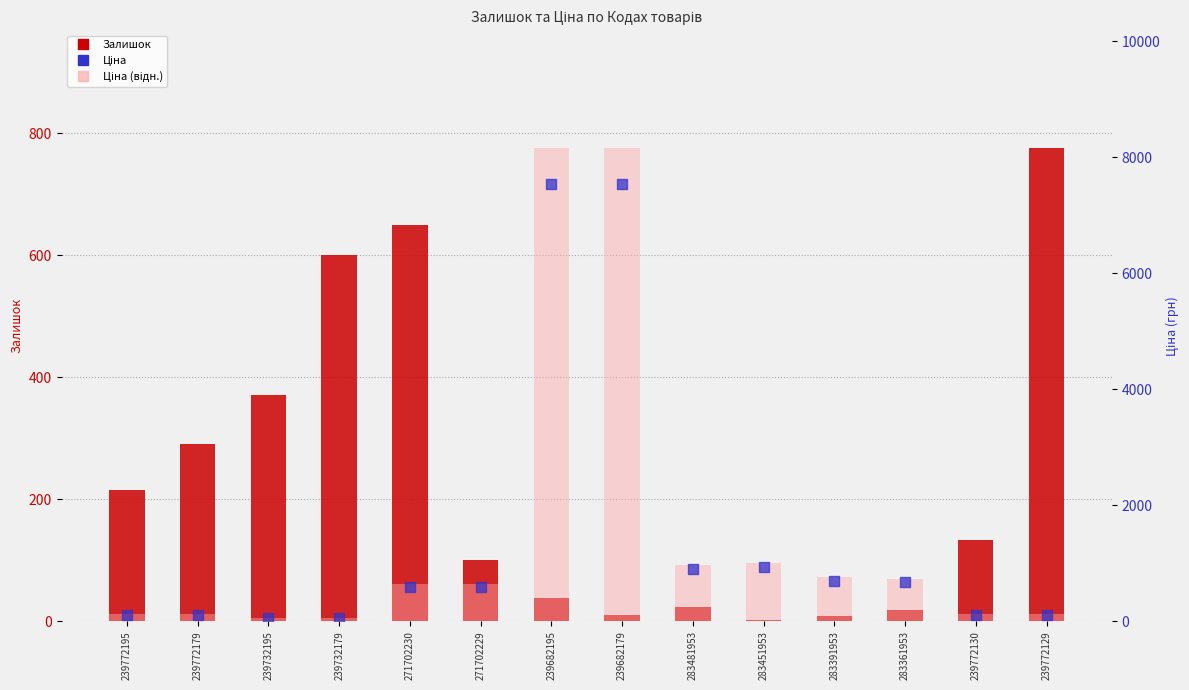

Which series reaches the maximum Y coordinate?

Ціна